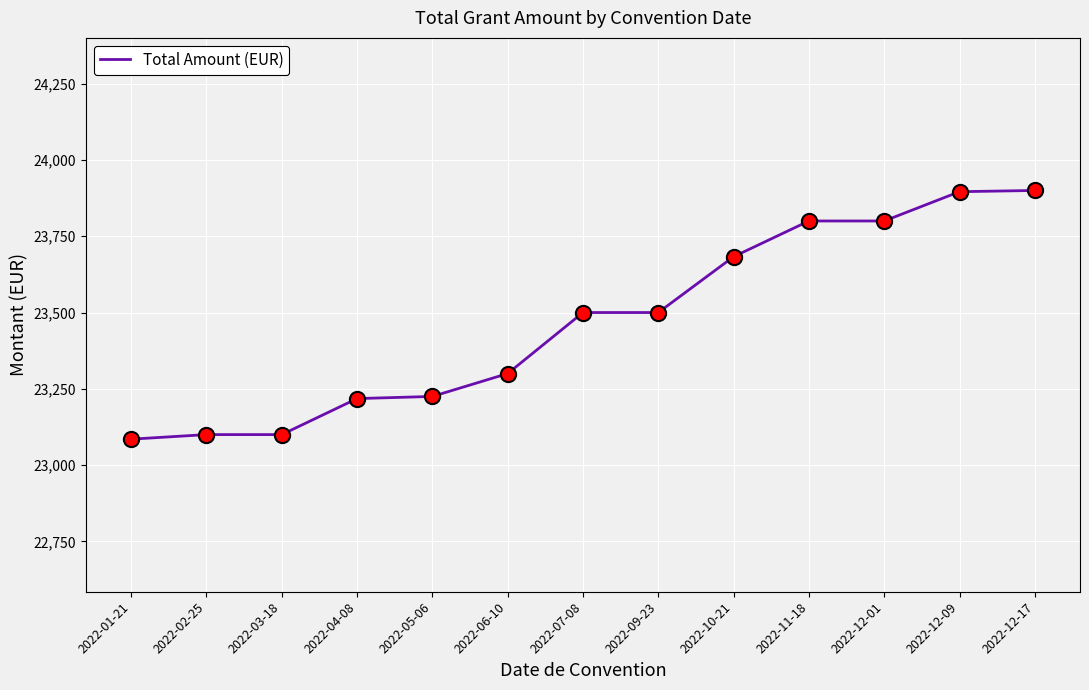

What is the change in value from 2022-10-21 to 2022-12-17?

+217